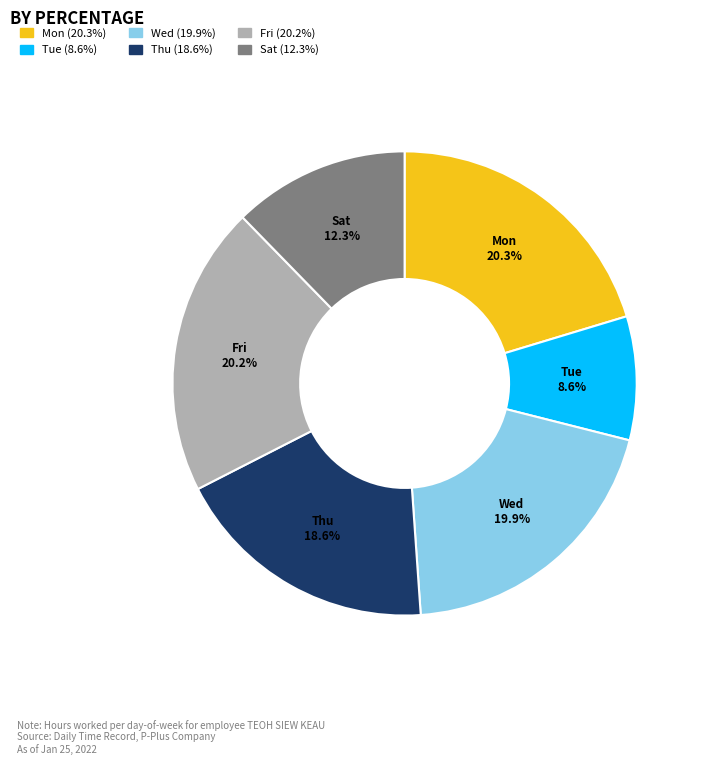

Does any single category account for the majority?

No